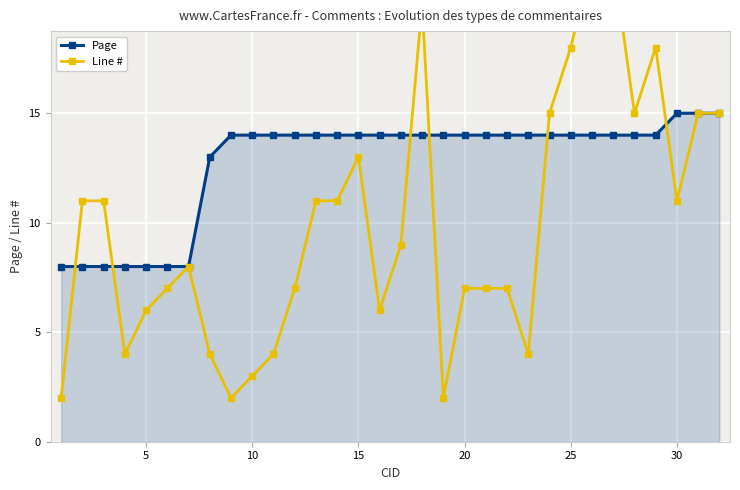

After their last crossing, which series has the higher values: Page or Line #?

Page